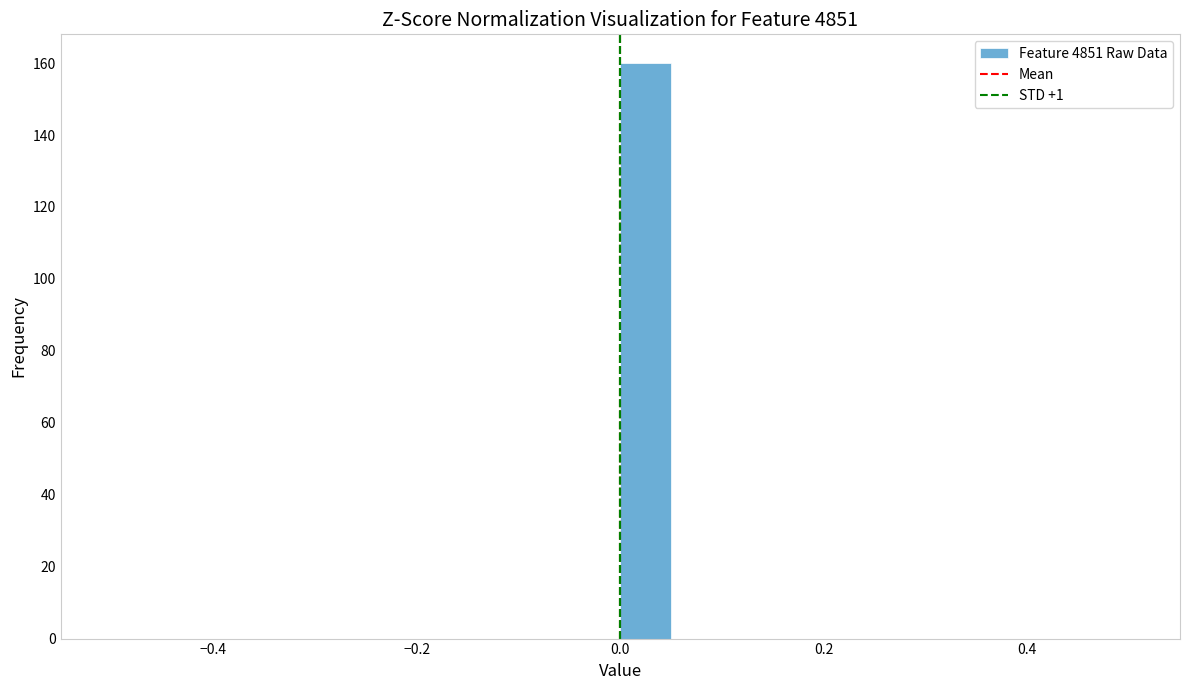

Around what value on the x-axis is the tallest bar? Give the approximate position of its centre, as read against the axis.

0.02